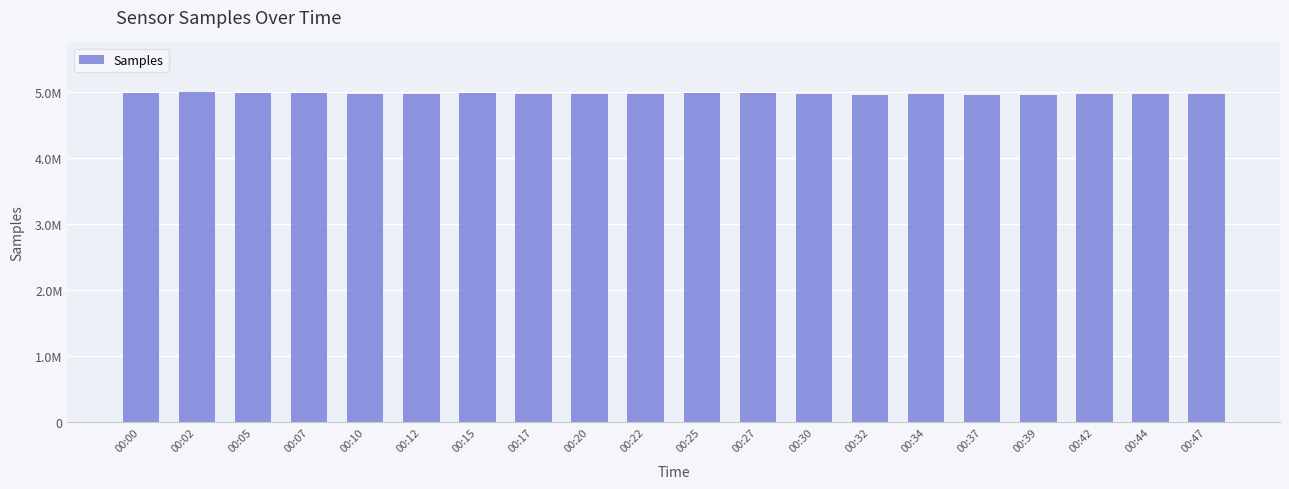

What is the difference between the values at 00:05 and 00:15?

602